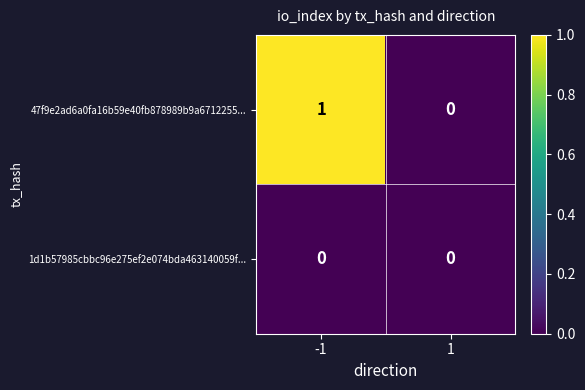

How many series are shown in this chart?

2